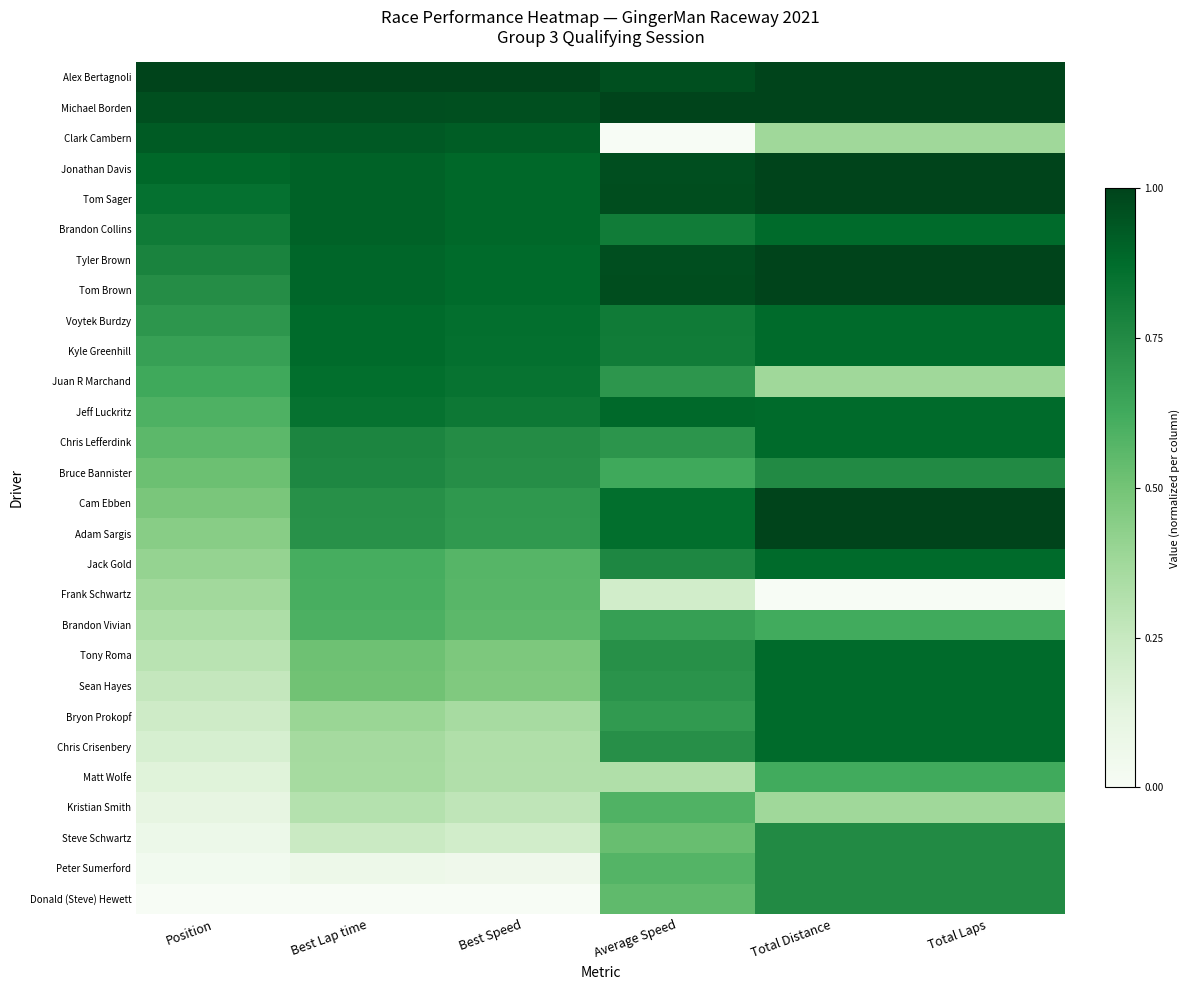

Between Best Speed and Best Lap time, which is larger?

Best Speed